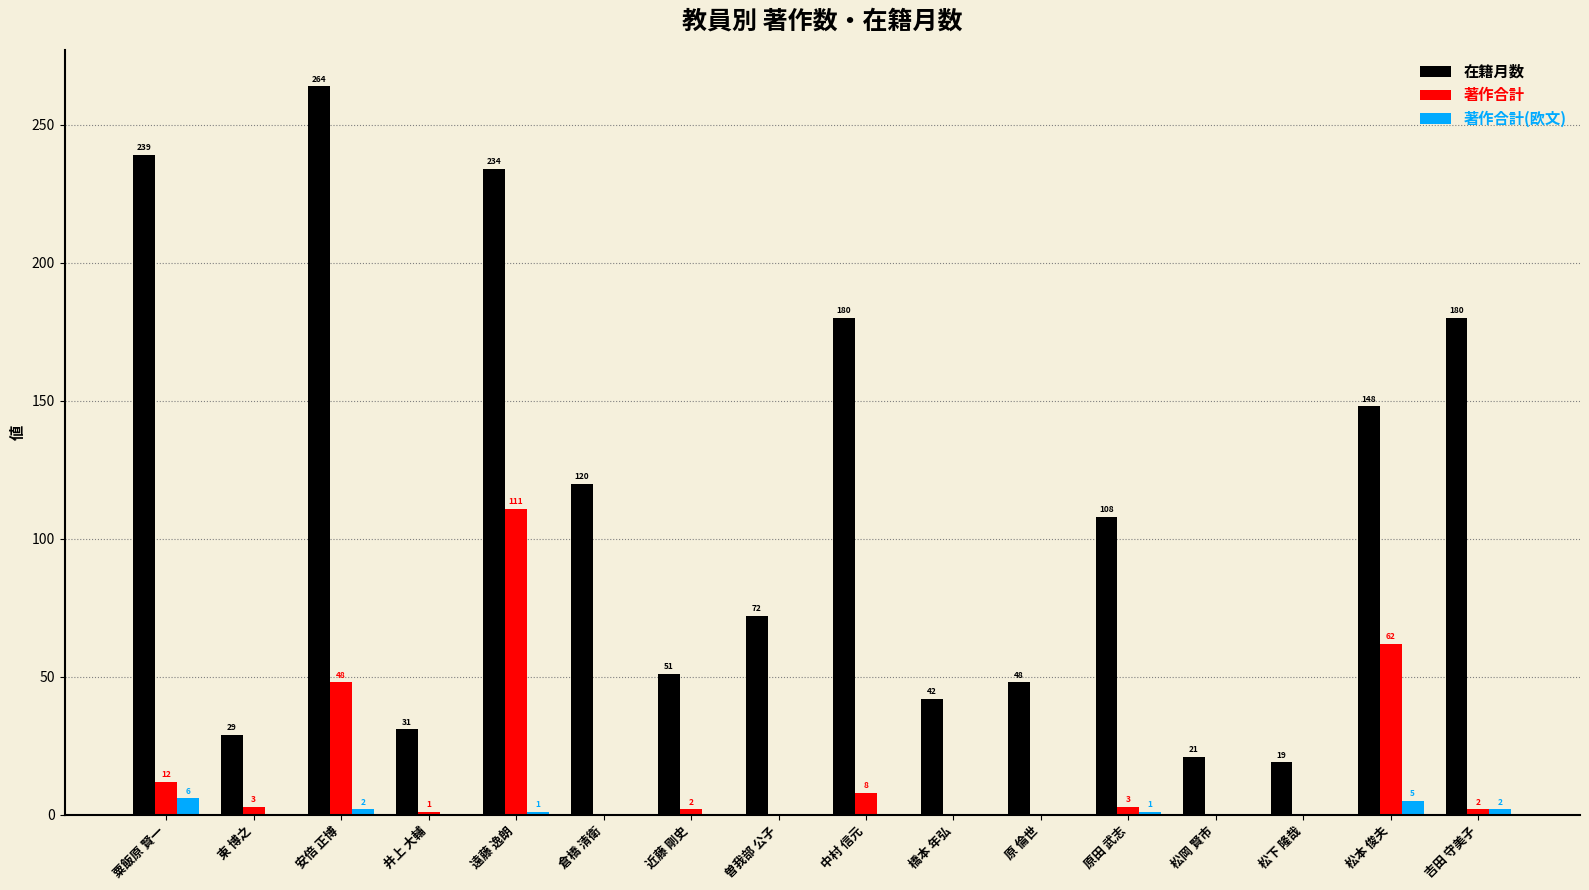

What is the maximum value shown in the chart?

264